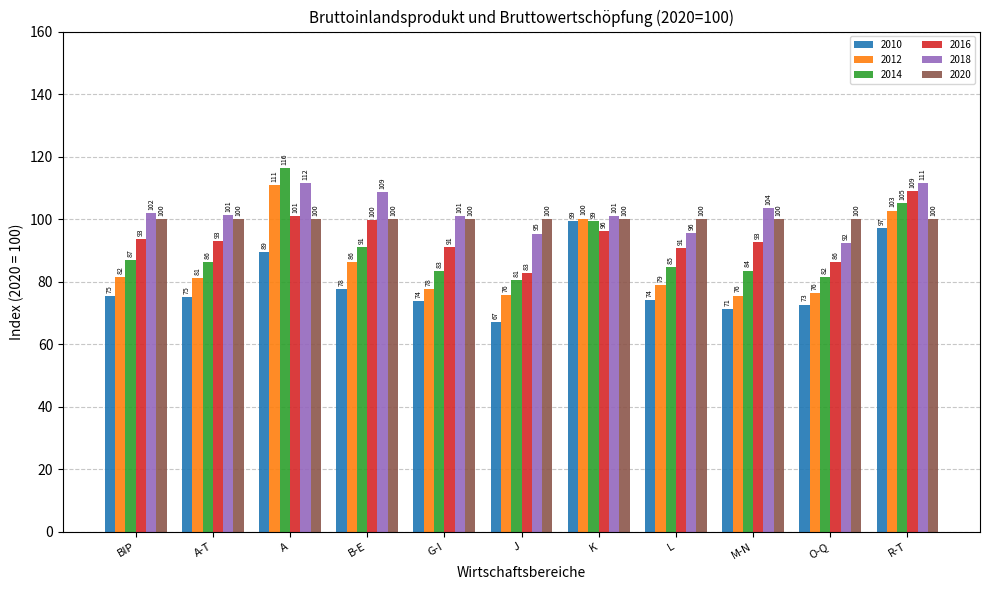

Which series has the widest spread of values?

2014